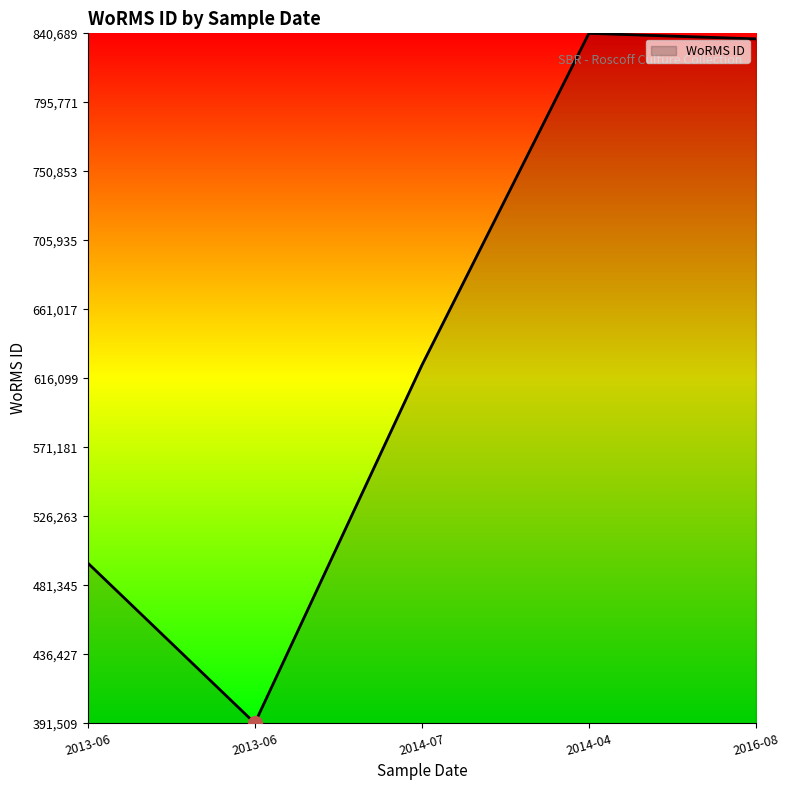

Does the chart display data point markers on the line(s)?

No